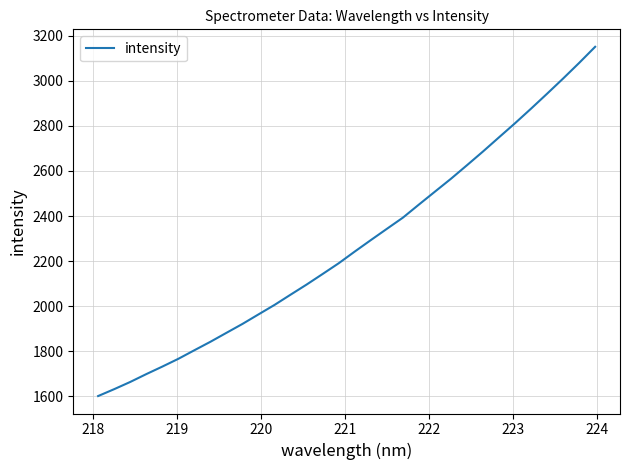

What is the difference between the second highest and second lowest values?

1448.6